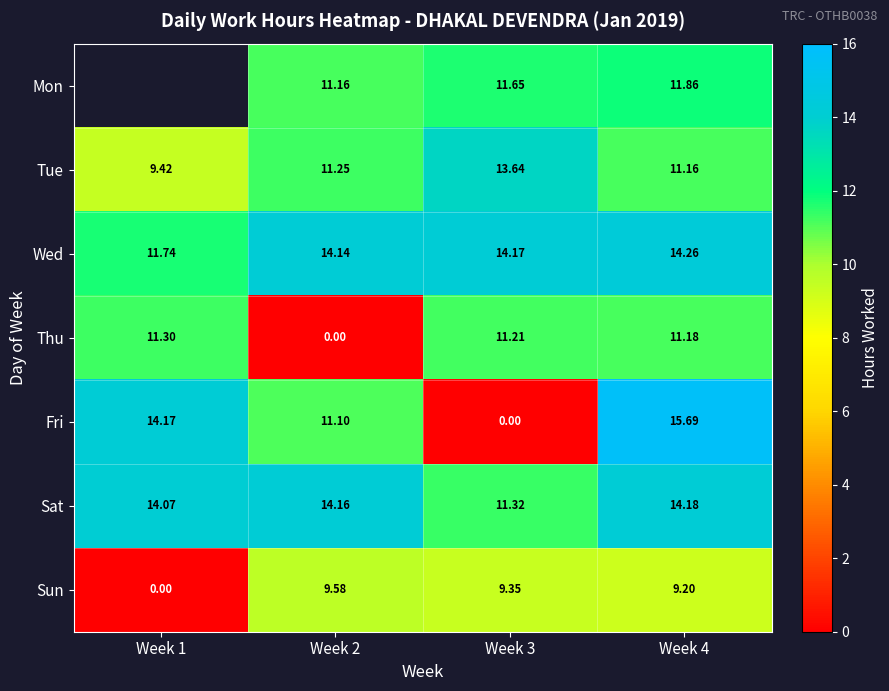

Is the value of Thu at Week 3 greater than the value of Tue at Week 4?

Yes